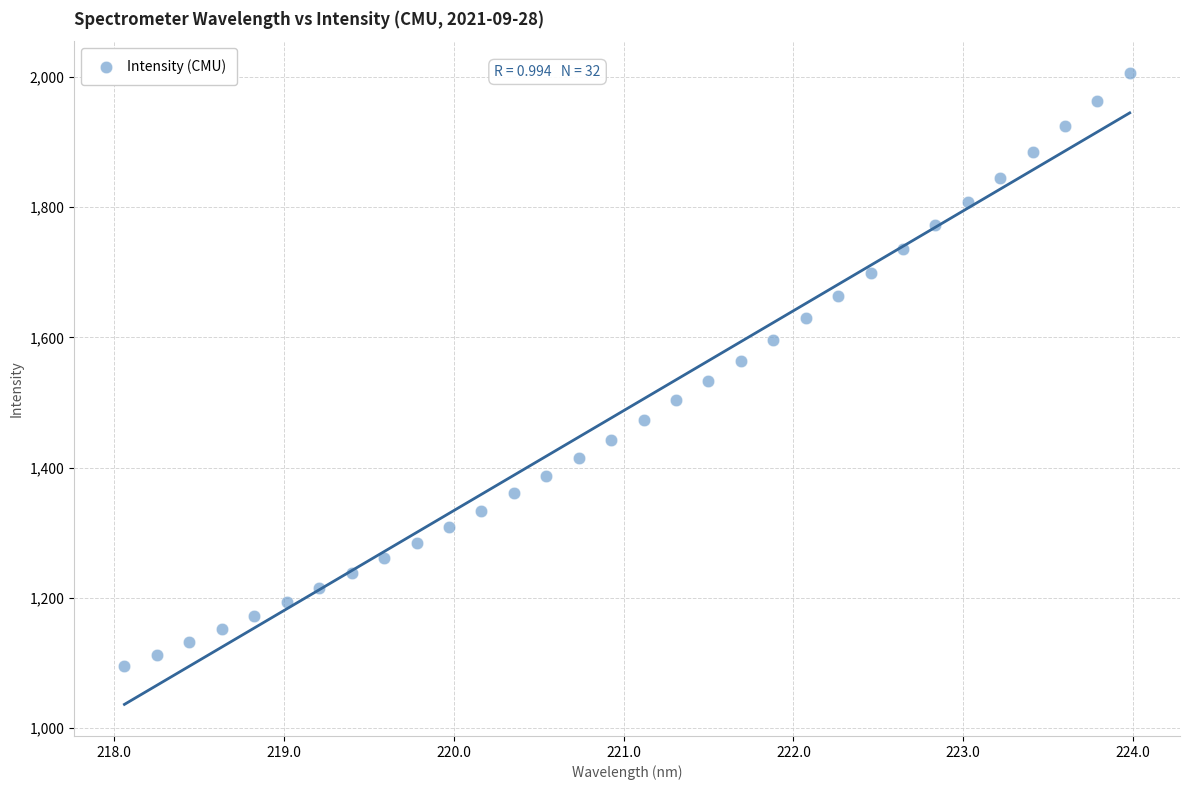

What is the range of X values (max minus min)?

5.9